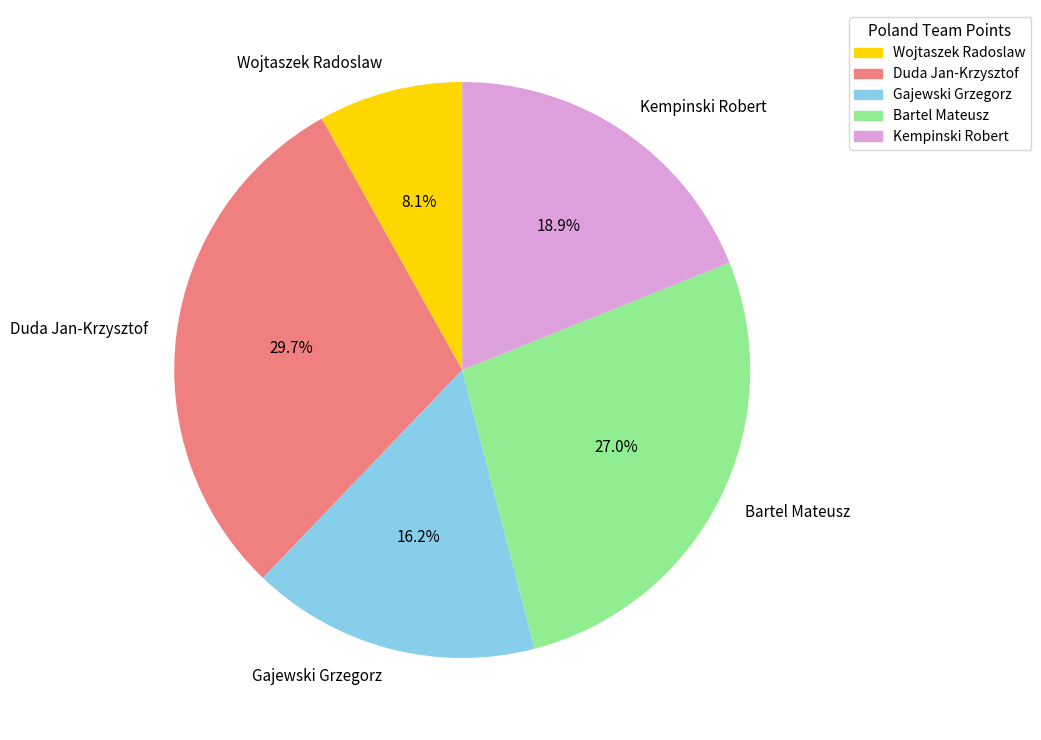

Which category has the smallest portion of the pie?

Wojtaszek Radoslaw